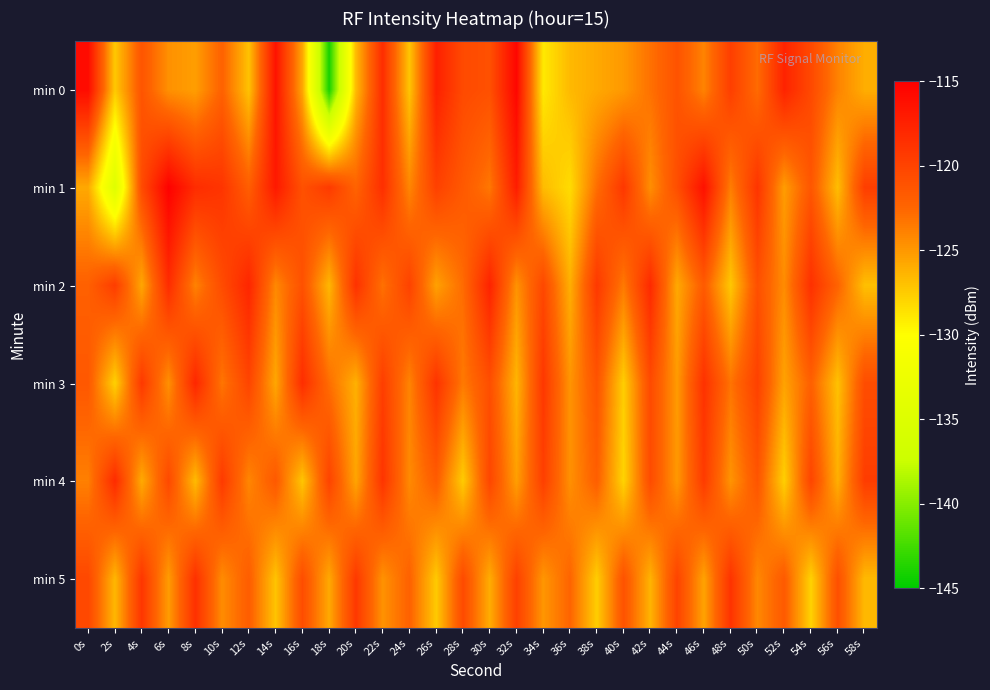

Which series has the widest spread of values?

min 0